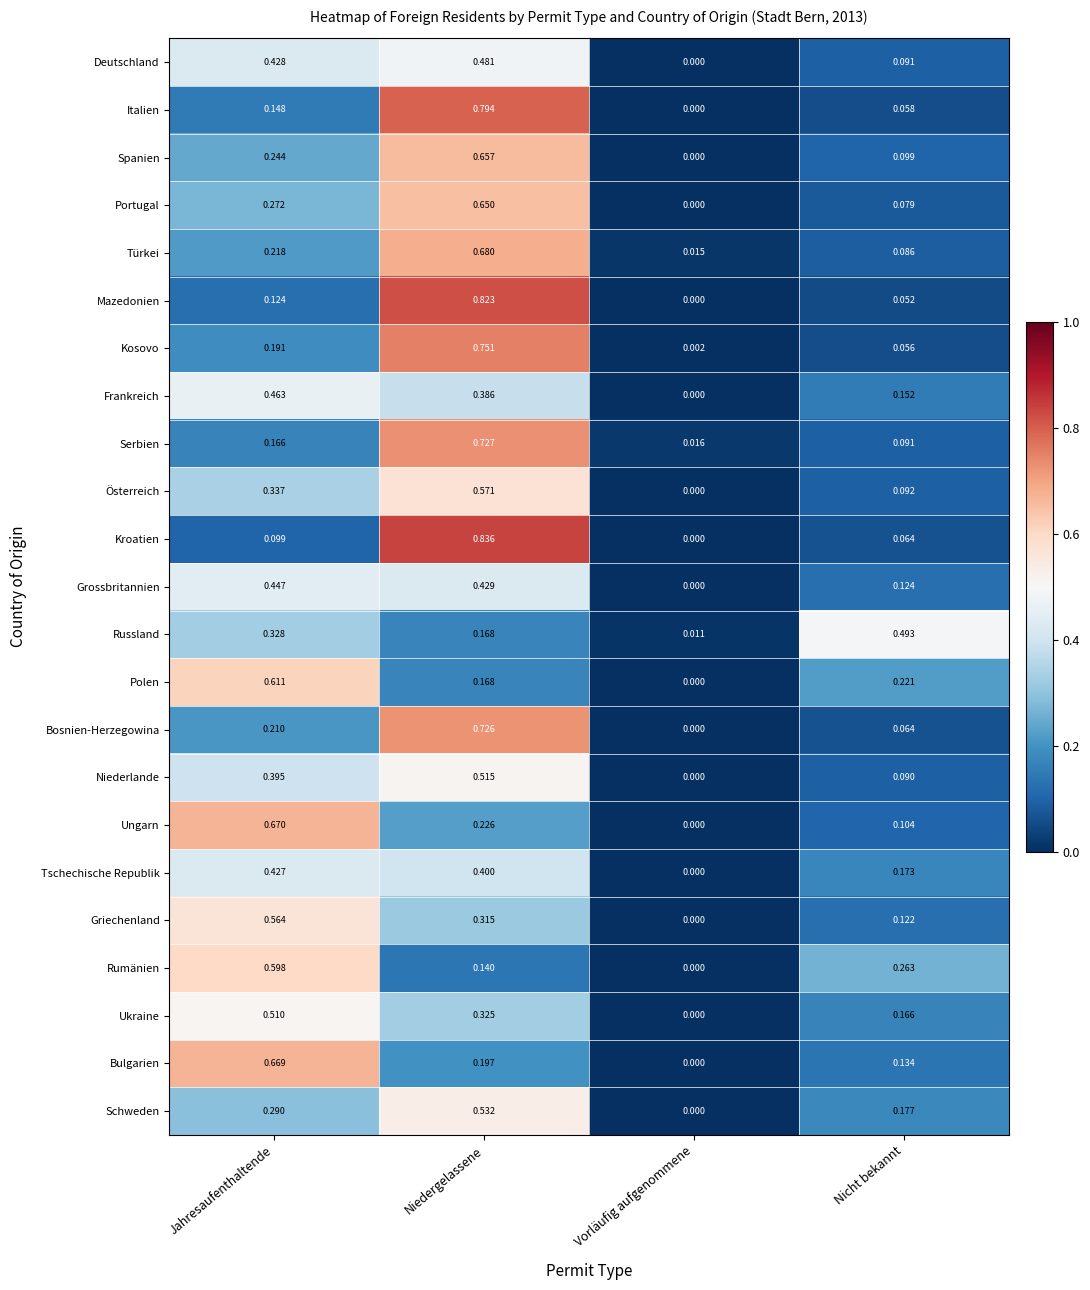

Is the value of Rumänien at Jahresaufenthaltende greater than the value of Deutschland at Vorläufig aufgenommene?

Yes